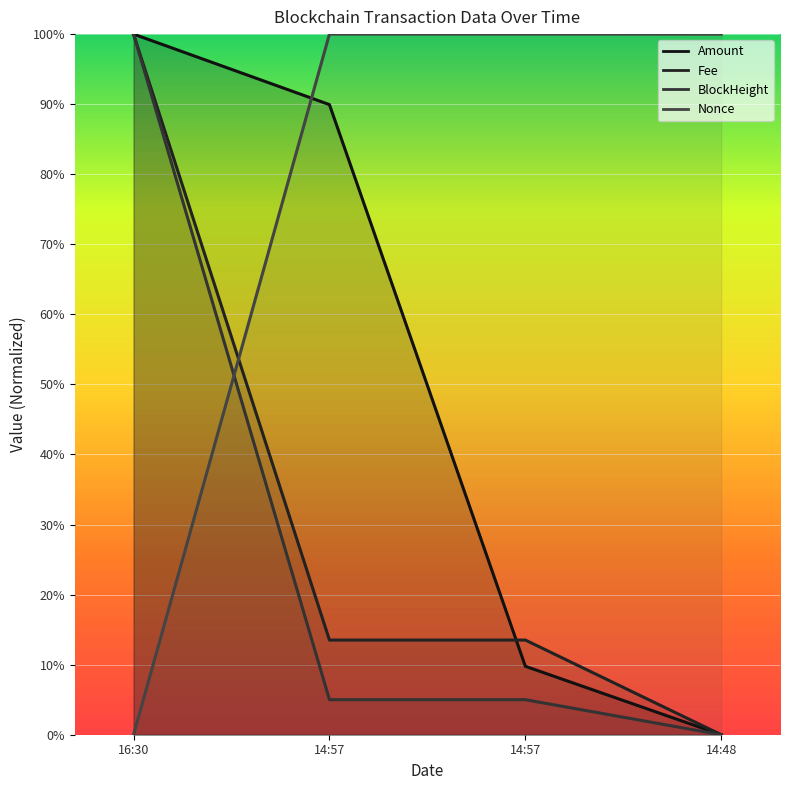

Which series changed the most between 14:57 and 14:48?

Fee